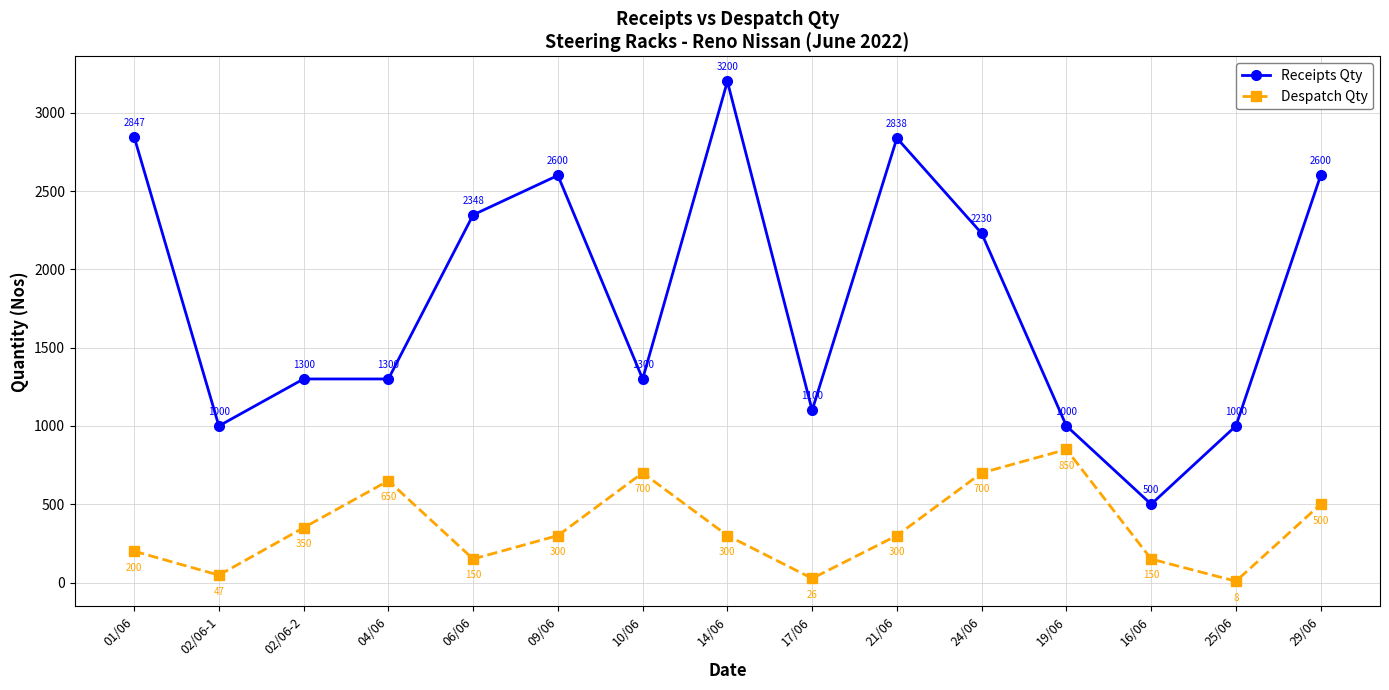

How many data points does each series have?

15